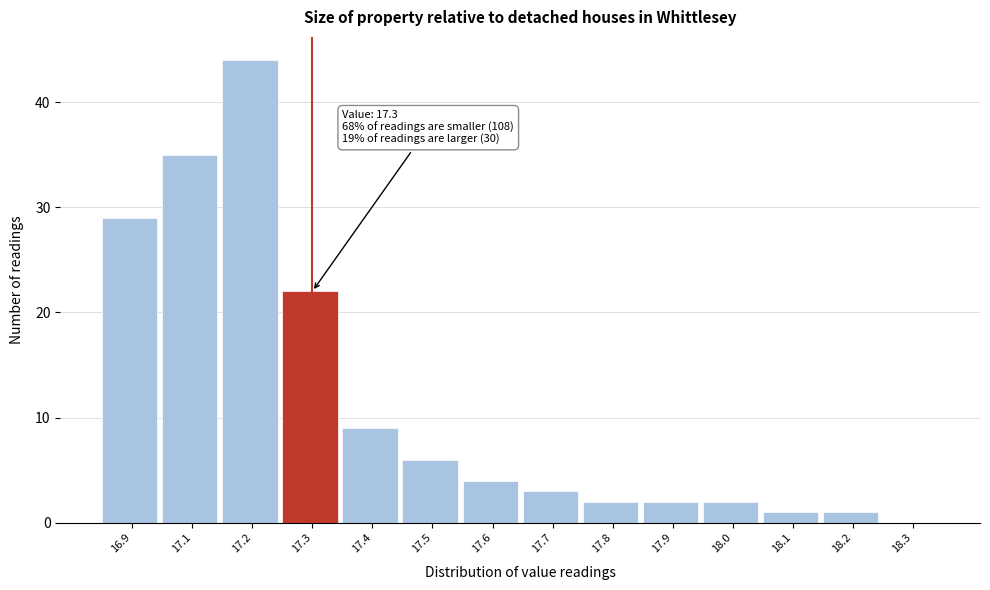

Reading left to right, list all the values displayed in this chart.

16.9=29	17.1=35	17.2=44	17.3=22	17.4=9	17.5=6	17.6=4	17.7=3	17.8=2	17.9=2	18.0=2	18.1=1	18.2=1	18.3=0